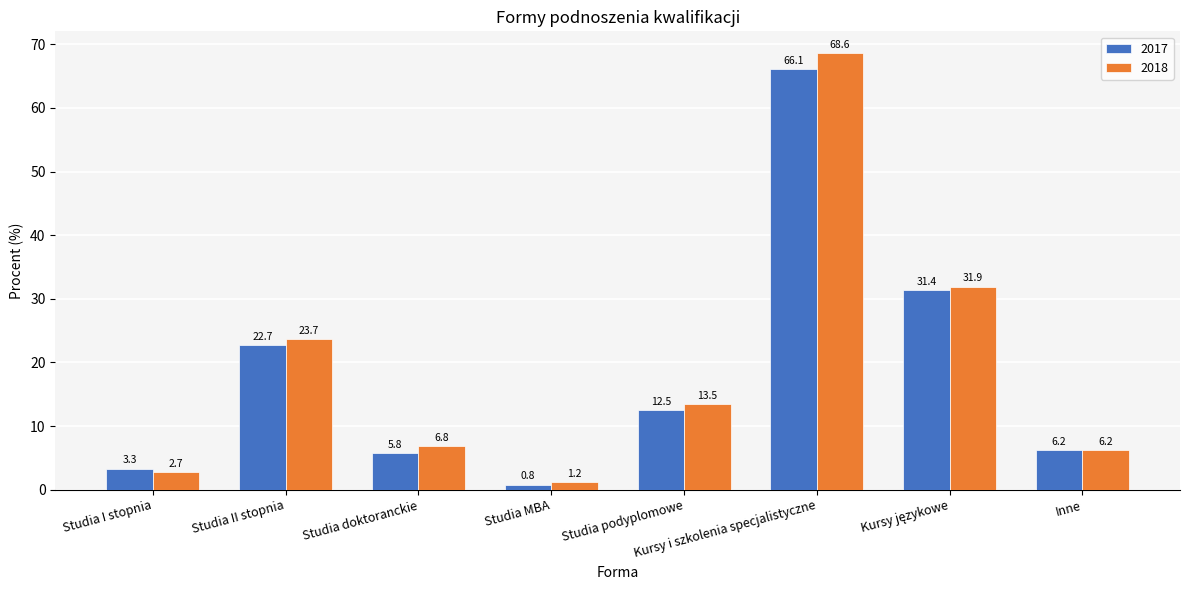

Is it true that 2017 equals 43.5 at Kursy i szkolenia specjalistyczne?

False